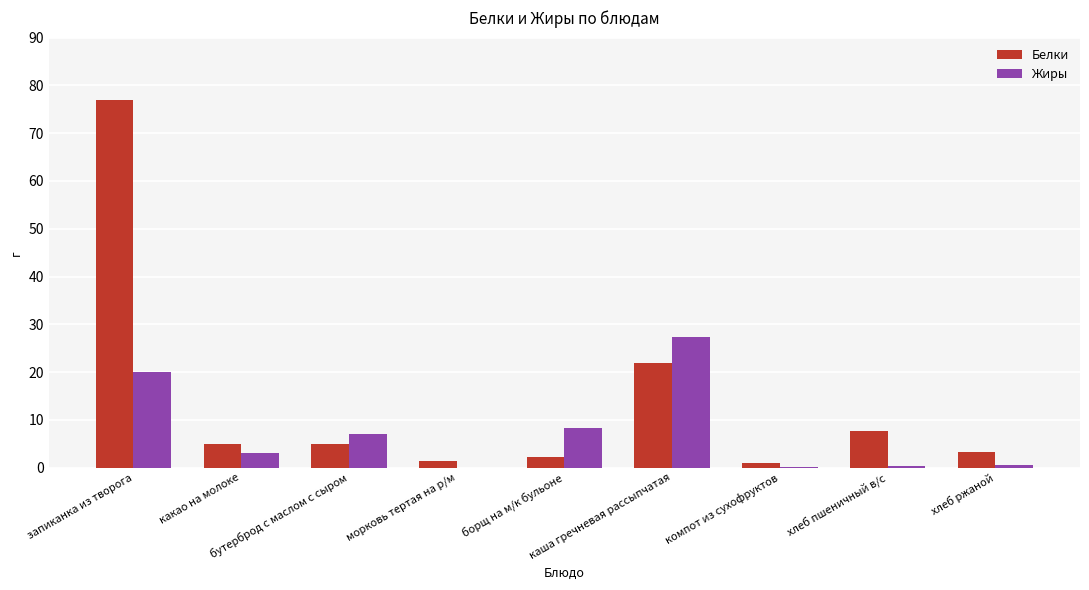

The Жиры series shows 20.0 at запиканка из творога. True or false?

True